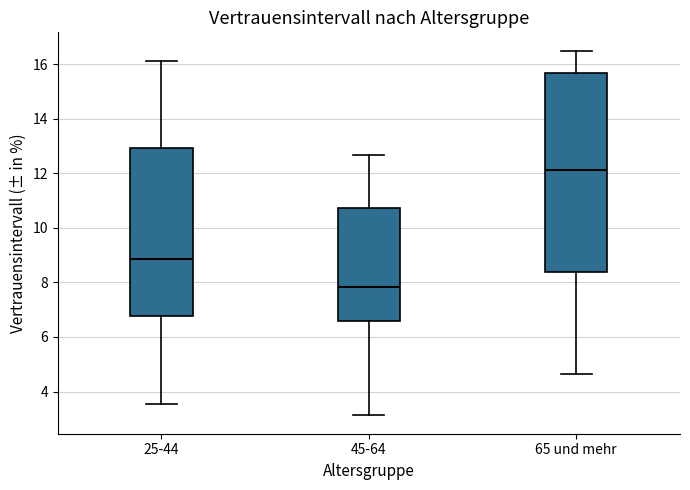

Reading left to right, read every box against the y-axis: the position of its median line, the range the box covers, and the ends of its whiskers. The values are not printed on the chart, so give them approximately, as read against the axis.

25-44: median 8.8, box 6.8 to 13.0, whiskers 3.6 to 16.2
45-64: median 7.8, box 6.6 to 10.8, whiskers 3.2 to 12.6
65 und mehr: median 12.2, box 8.4 to 15.6, whiskers 4.6 to 16.4